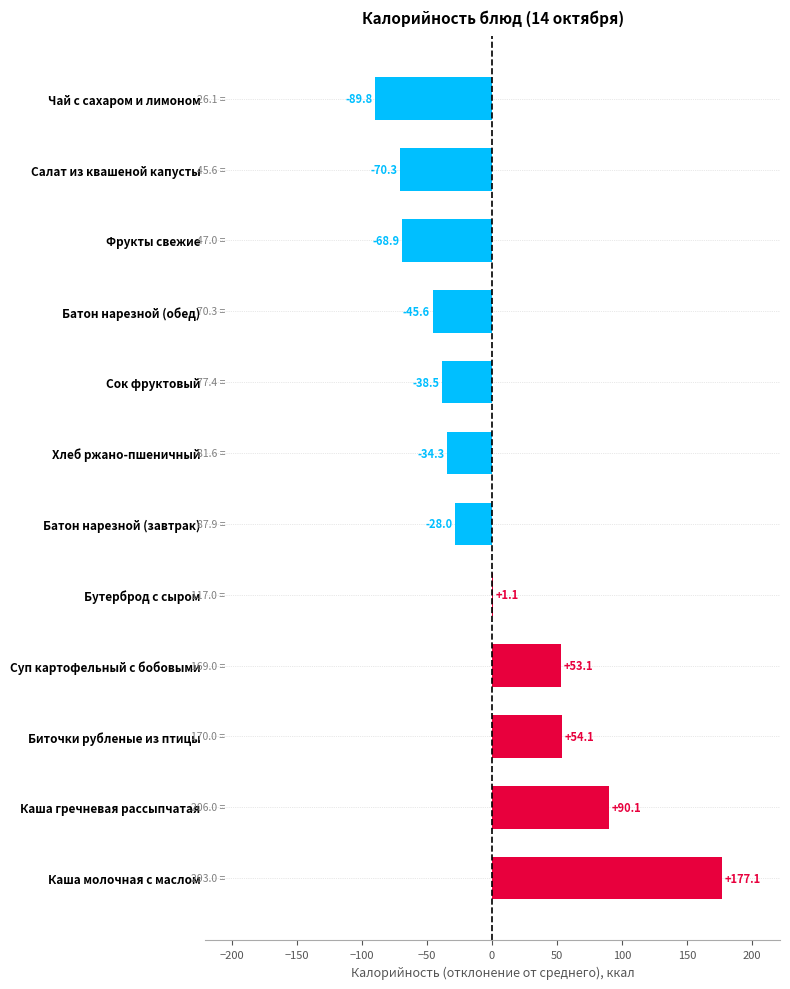

What is the change in value from Каша молочная с маслом to Фрукты свежие?

-246.0